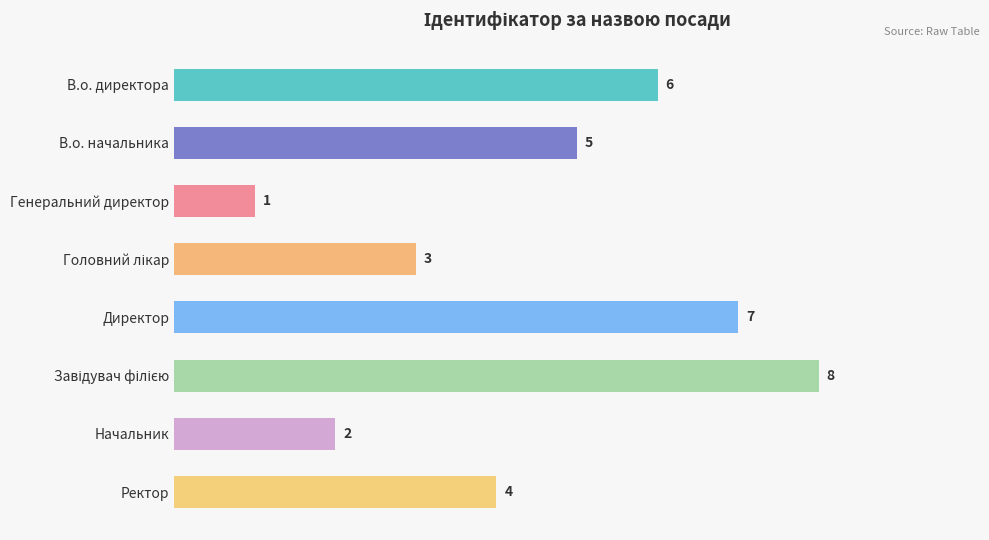

What is the difference between the second highest and minimum values?

6